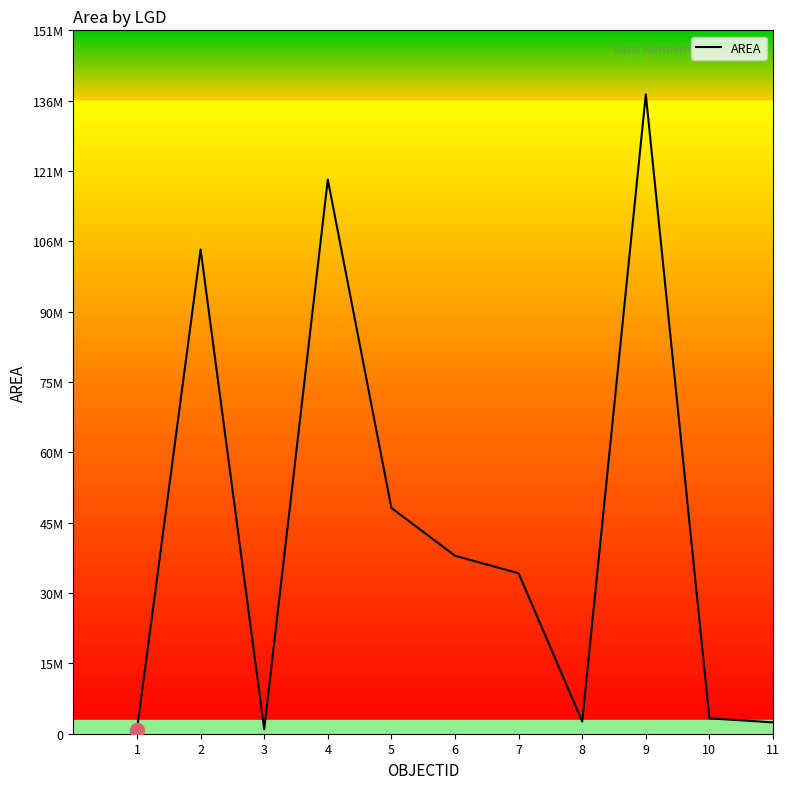

What is the difference between the second highest and minimum values?

117848918.1